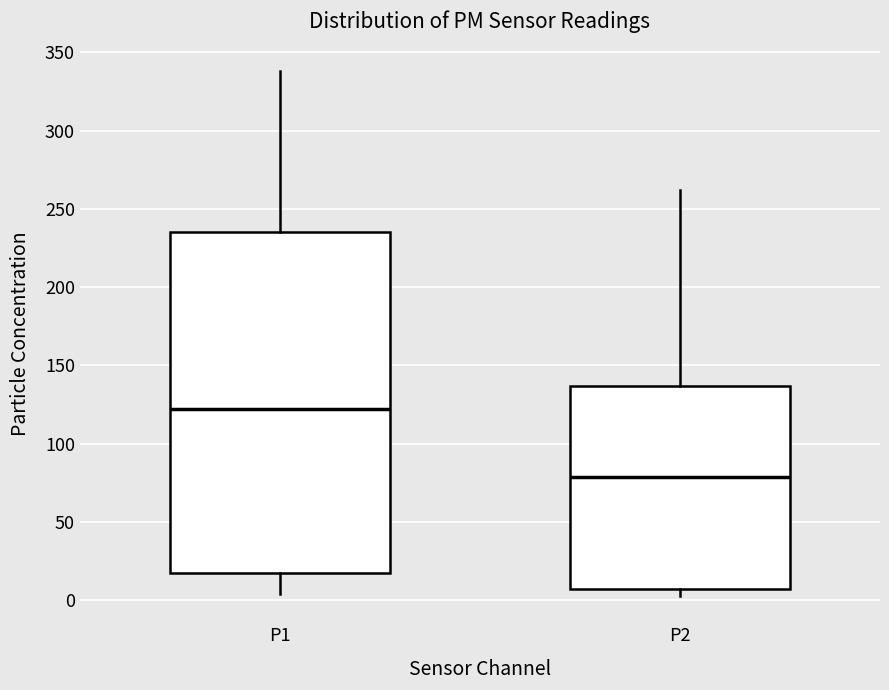

Where does the median line of the box for P2 sit on the y-axis? The values are not printed on the chart, so give them approximately, as read against the axis.

80